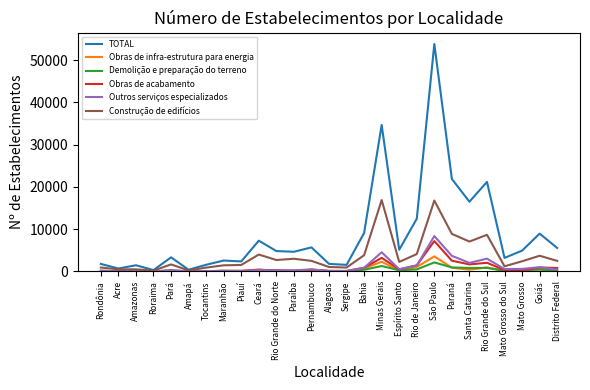

Which series has the largest total across all categories?

TOTAL